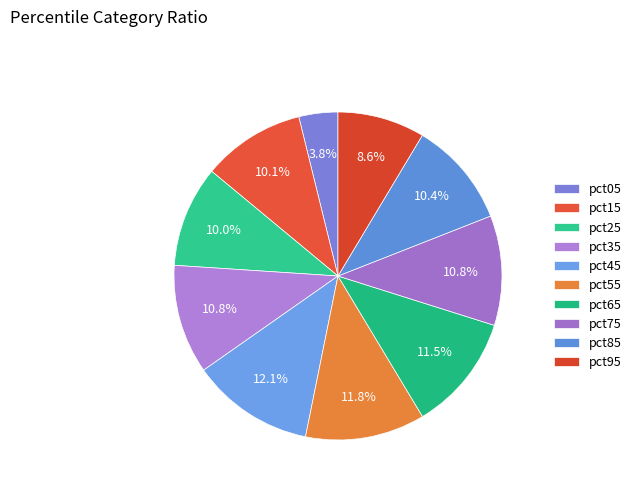

How many segments does this pie chart have?

10